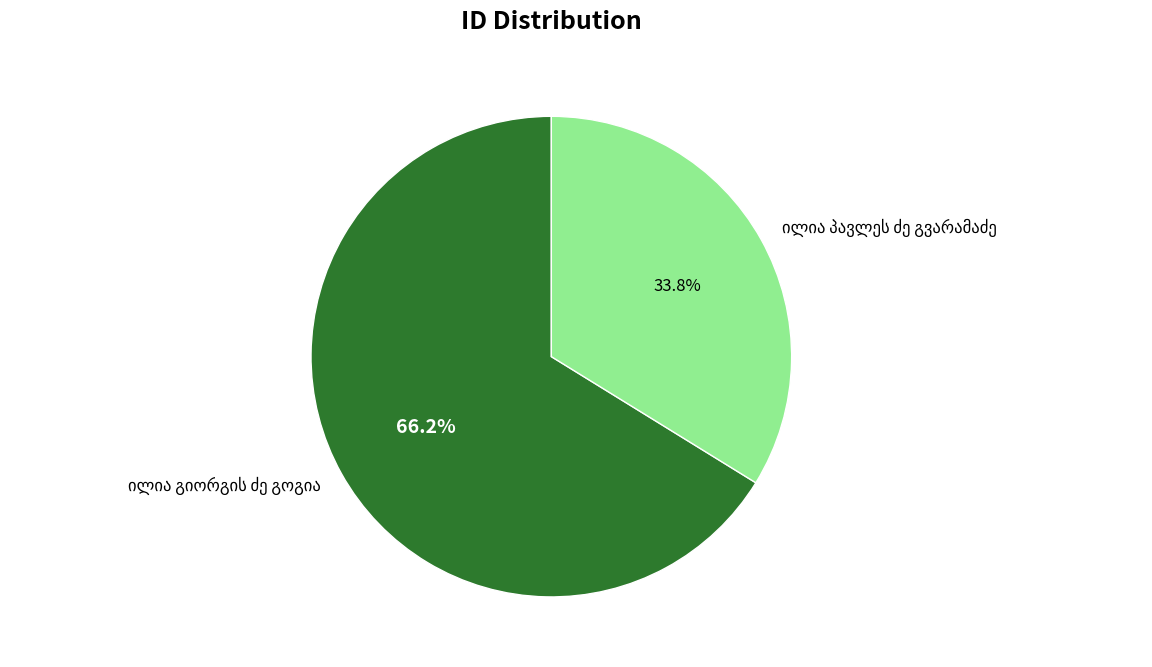

Is there a majority slice in this chart?

Yes